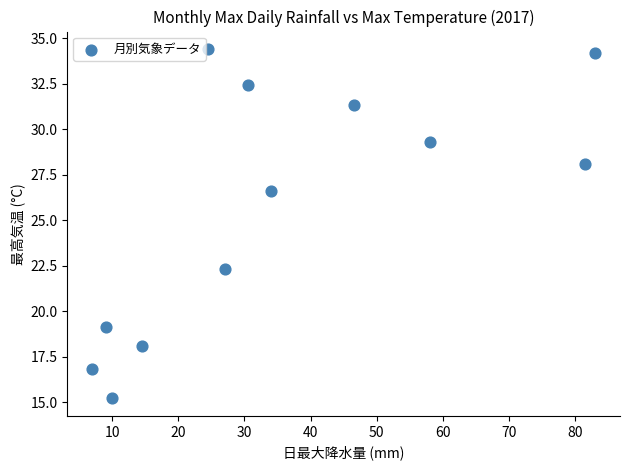

What is the average X value?

35.5